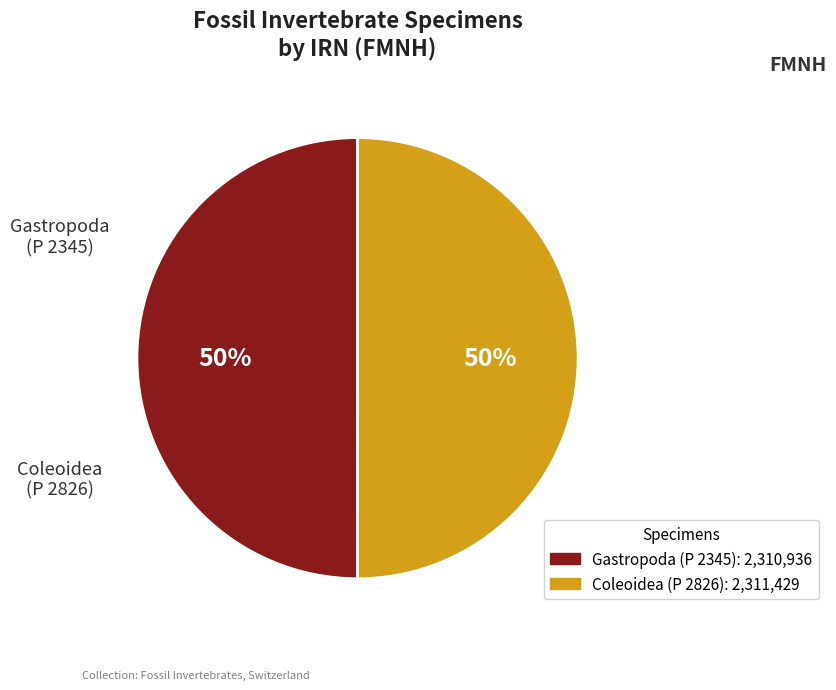

To the nearest percent, what portion does Gastropoda (P 2345) represent?

50%